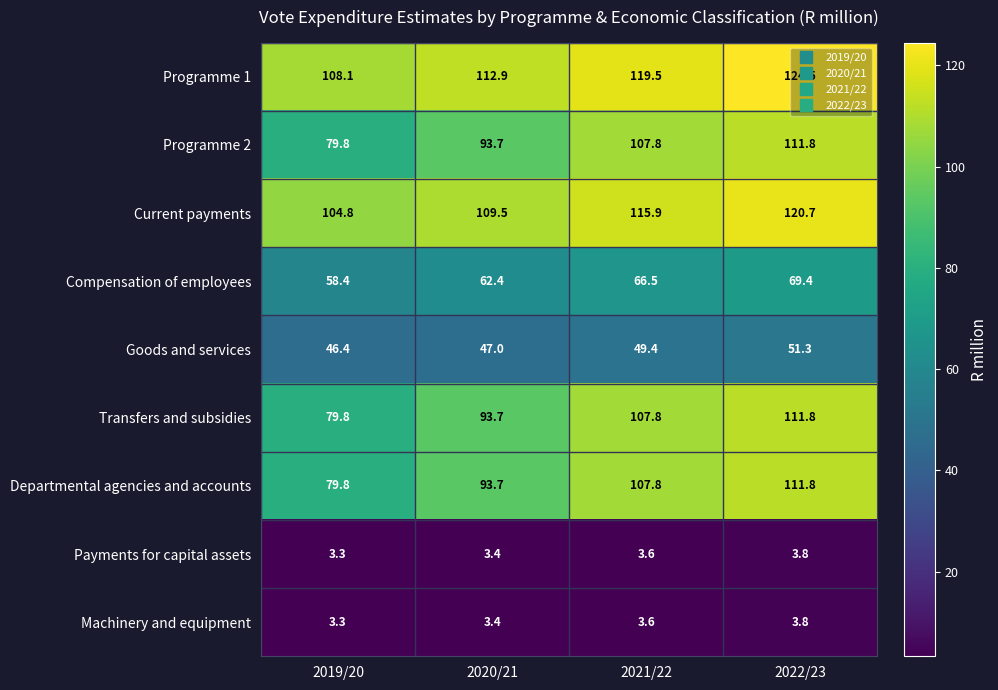

What is the total value across all series at 2019/20?

563.7